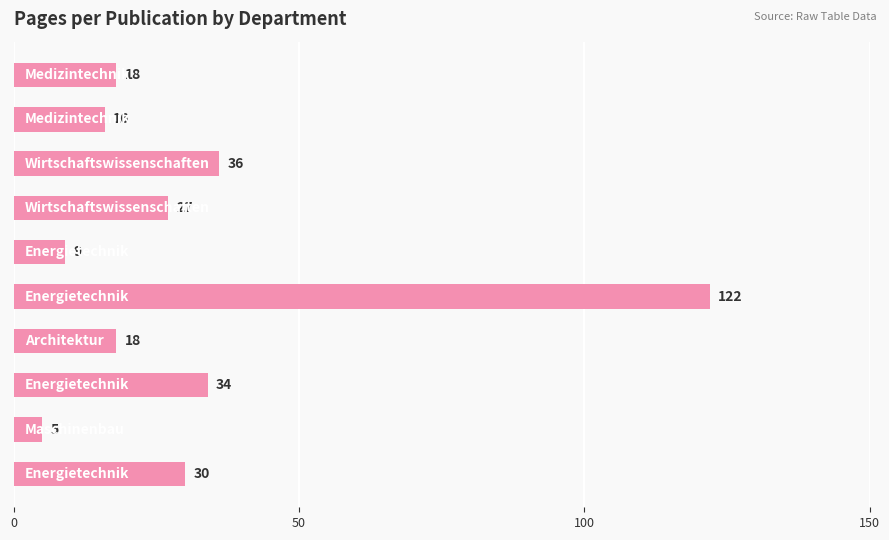

What is the difference between the second highest and second lowest values?

27